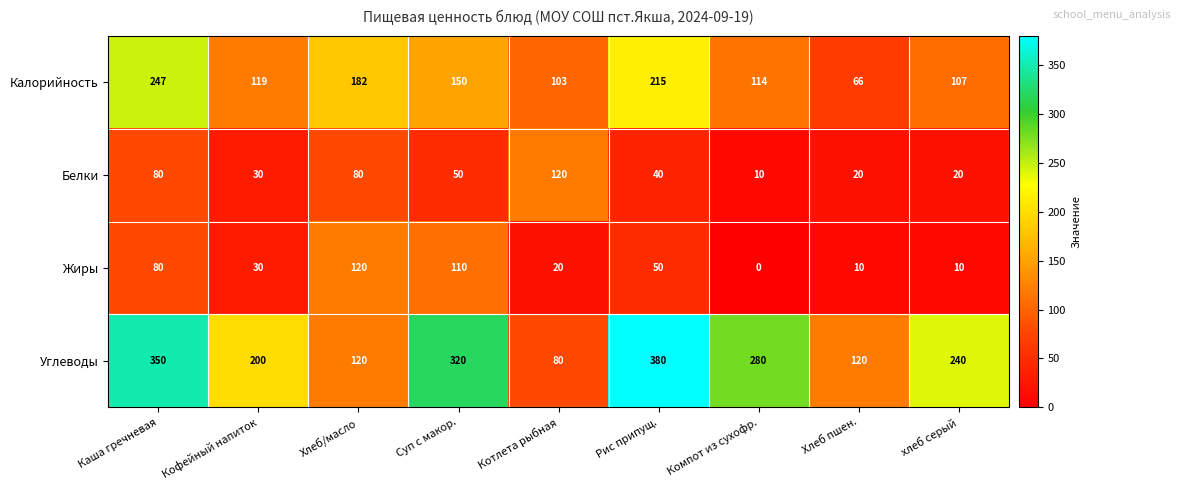

What is the total value across all series at Хлеб пшен.?

216